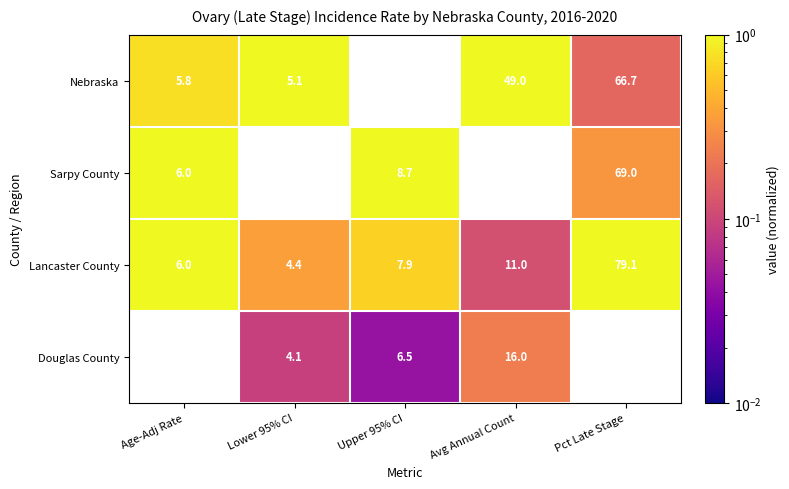

Which series has the widest spread of values?

Lancaster County